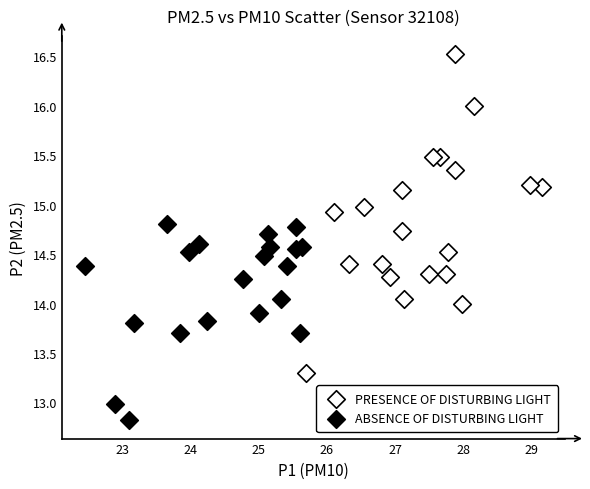

Which series reaches the maximum Y coordinate?

PRESENCE OF DISTURBING LIGHT